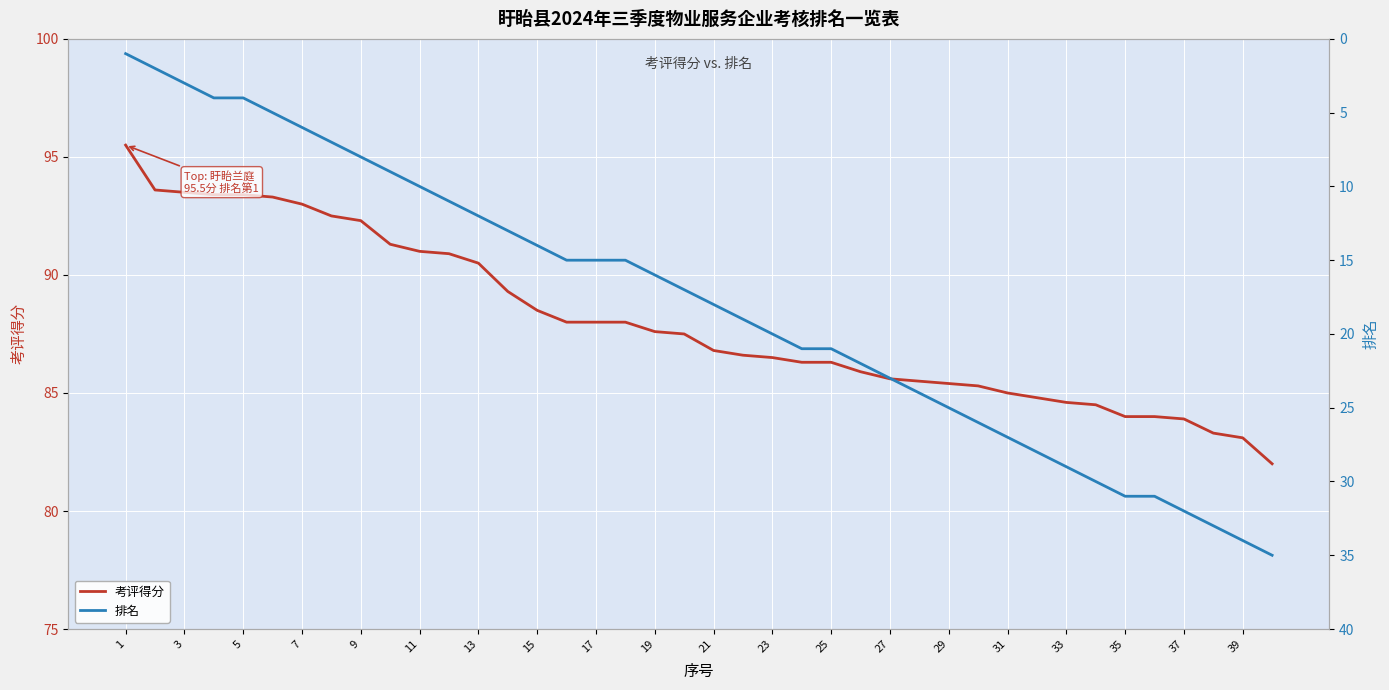

The 考评得分 series shows 21.6 at 5. True or false?

False